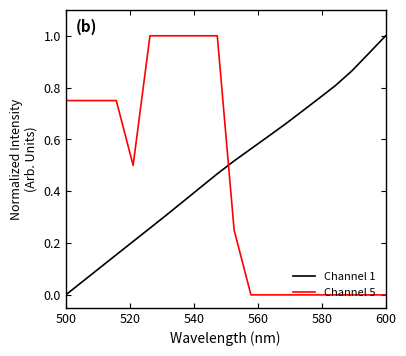

What is the greatest value displayed?

1.0